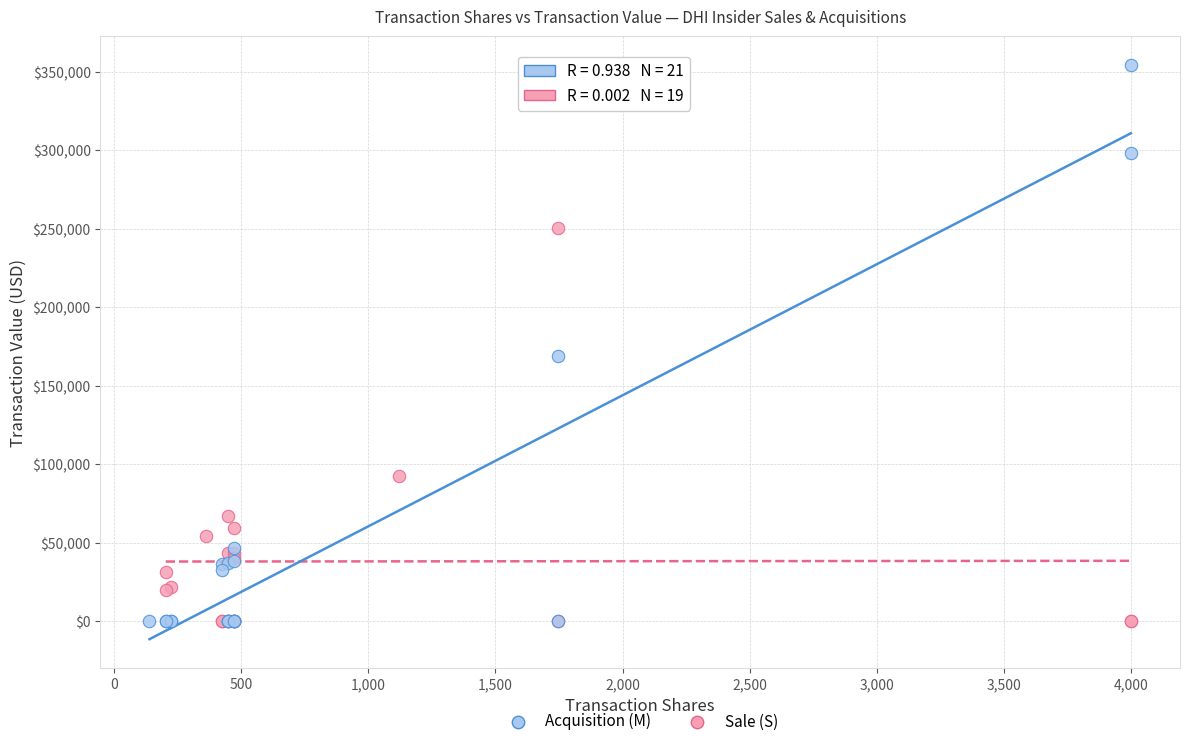

Which series reaches the maximum Y coordinate?

Acquisition (M)